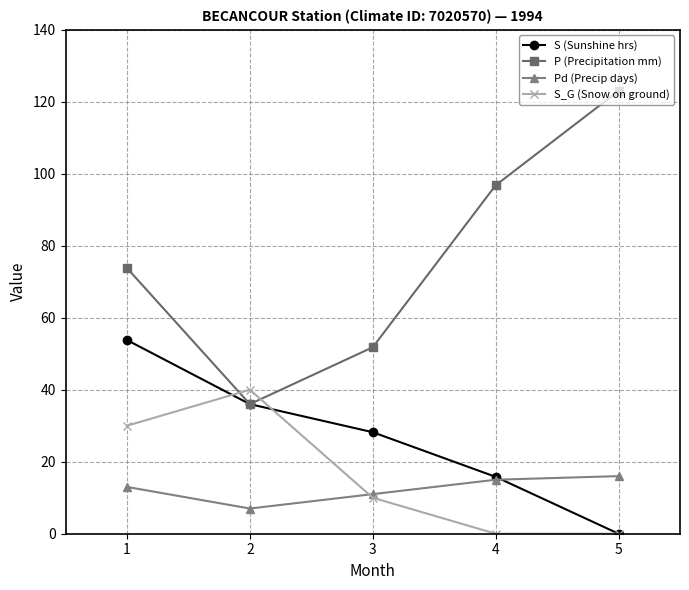

At how many categories does at least one series exceed 104?

1